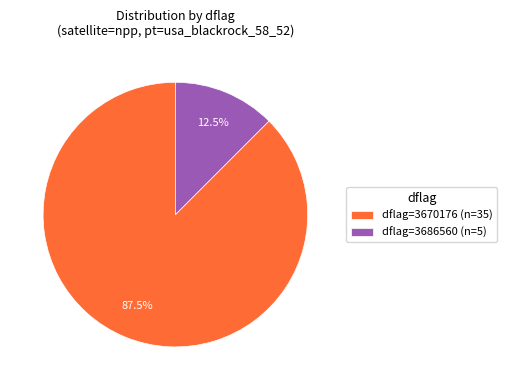

What portion of the pie excludes dflag=3670176 (n=35)?

12.5%